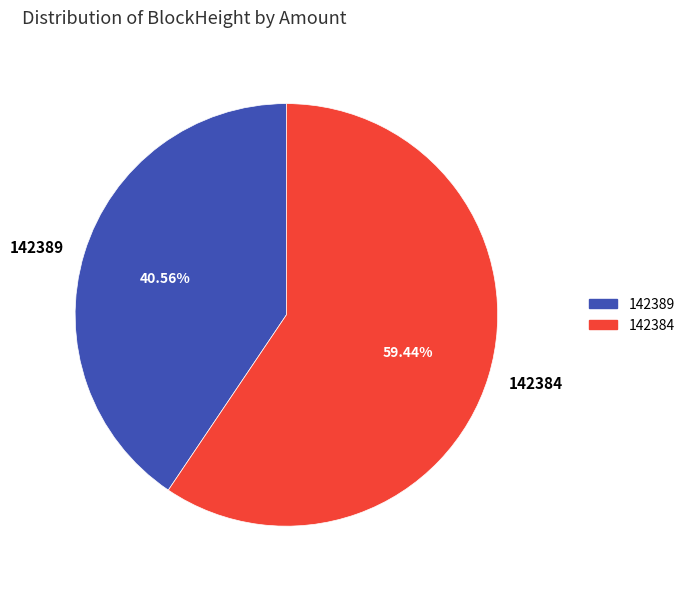

To the nearest percent, what is the combined percentage of 142389 and 142384?

100%